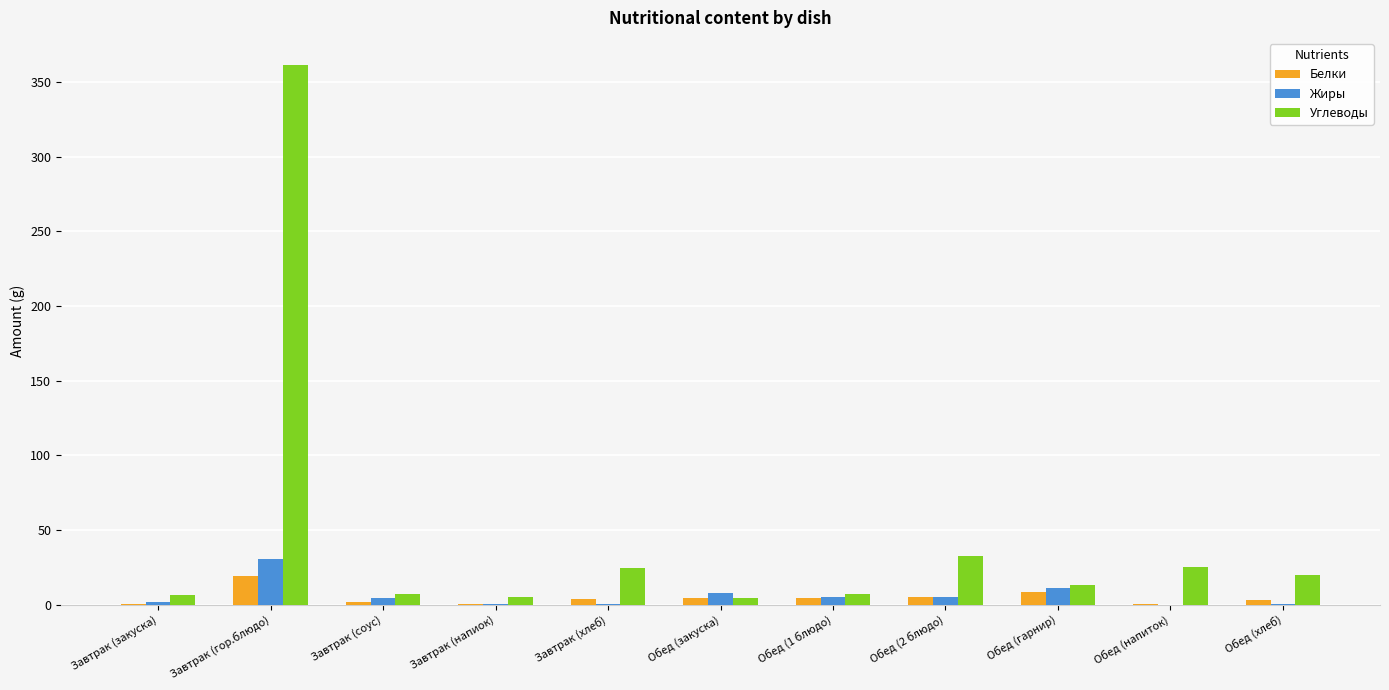

Where is Углеводы nearest to the value 183?

Обед (2 блюдо)